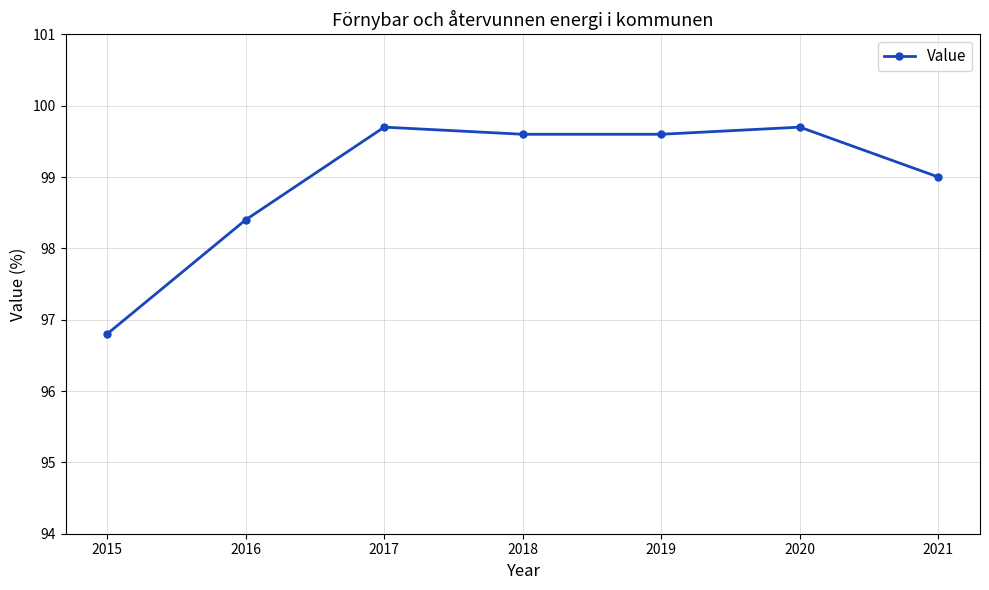

How many lines are shown in the chart?

1